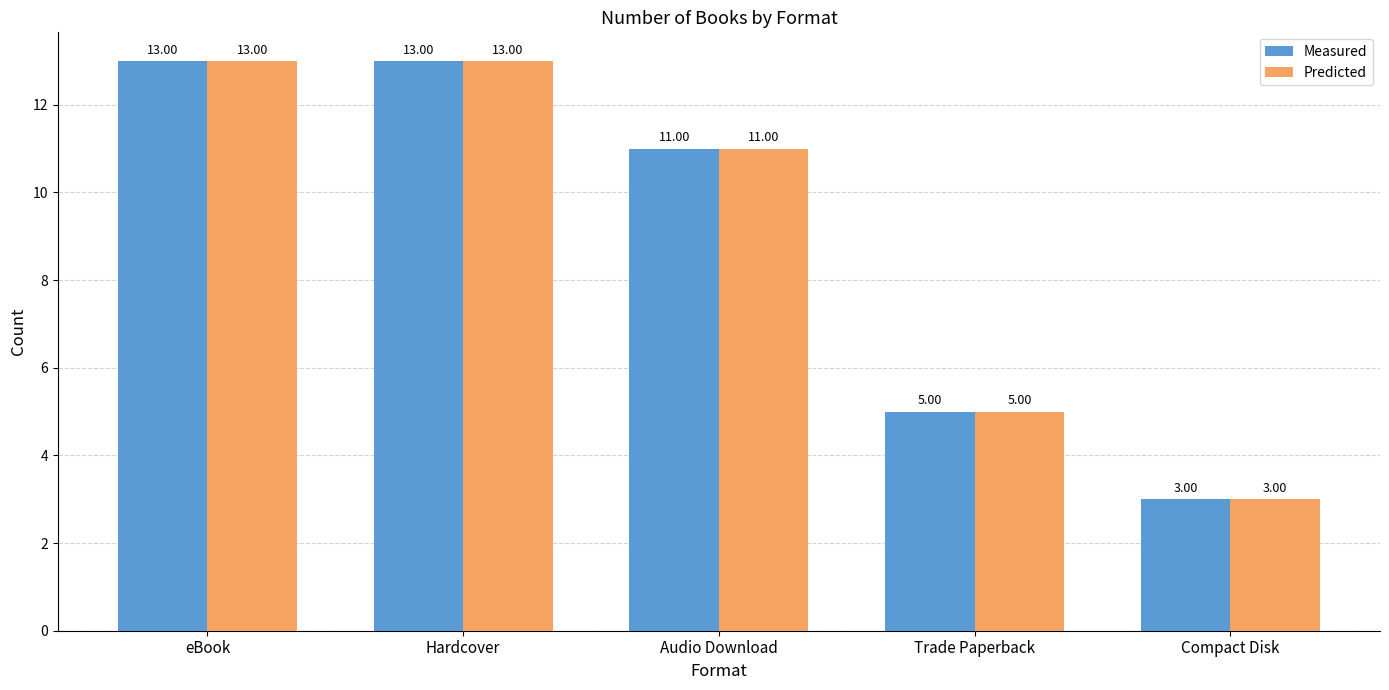

The value of Predicted at Trade Paperback is 5. True or false?

True